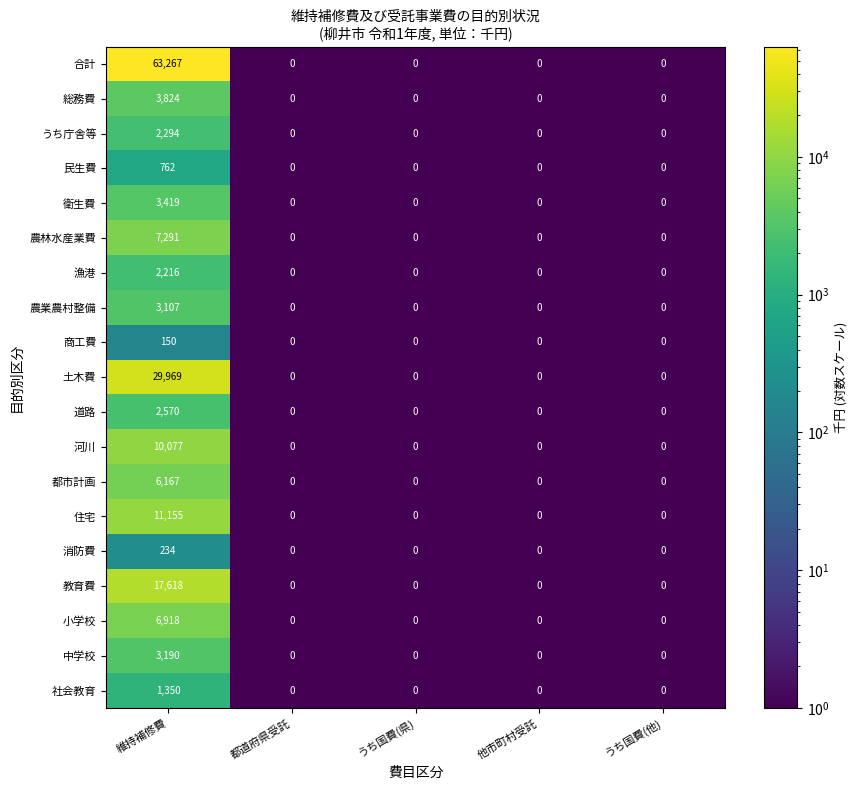

How many data points does each series have?

5